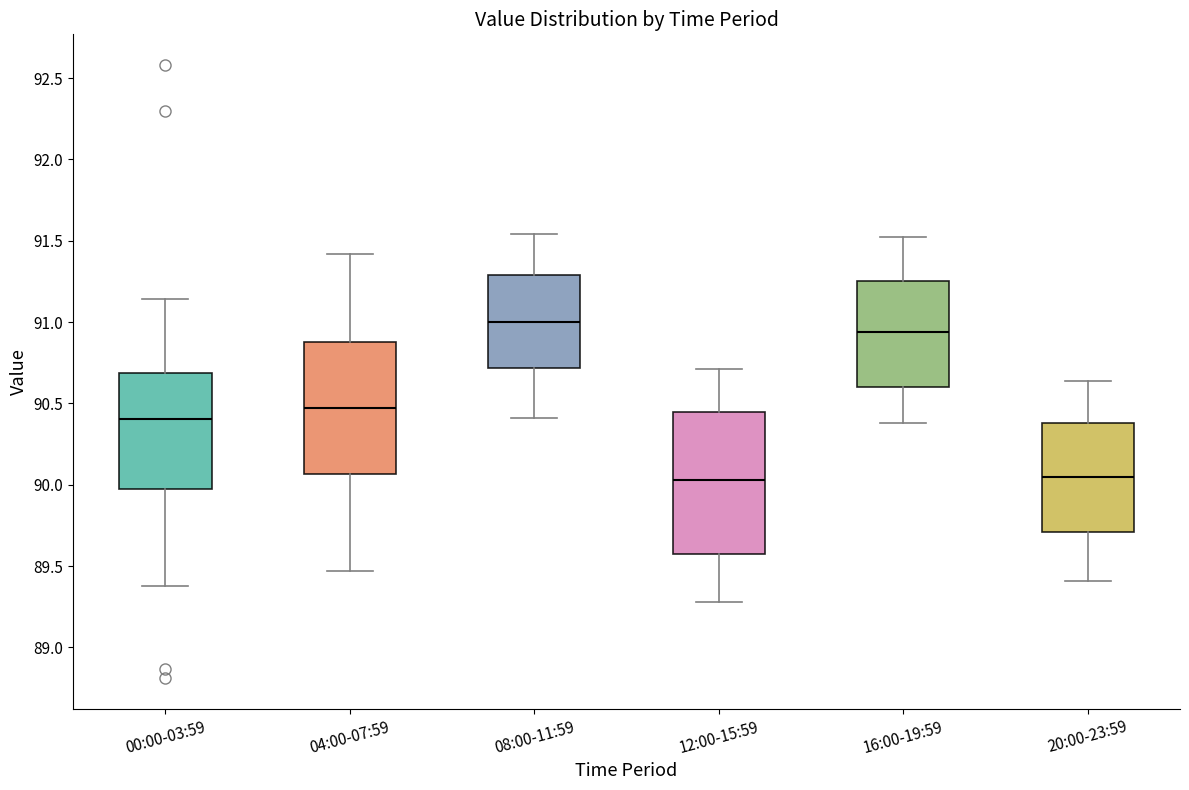

Which box's median line is the highest?

08:00-11:59